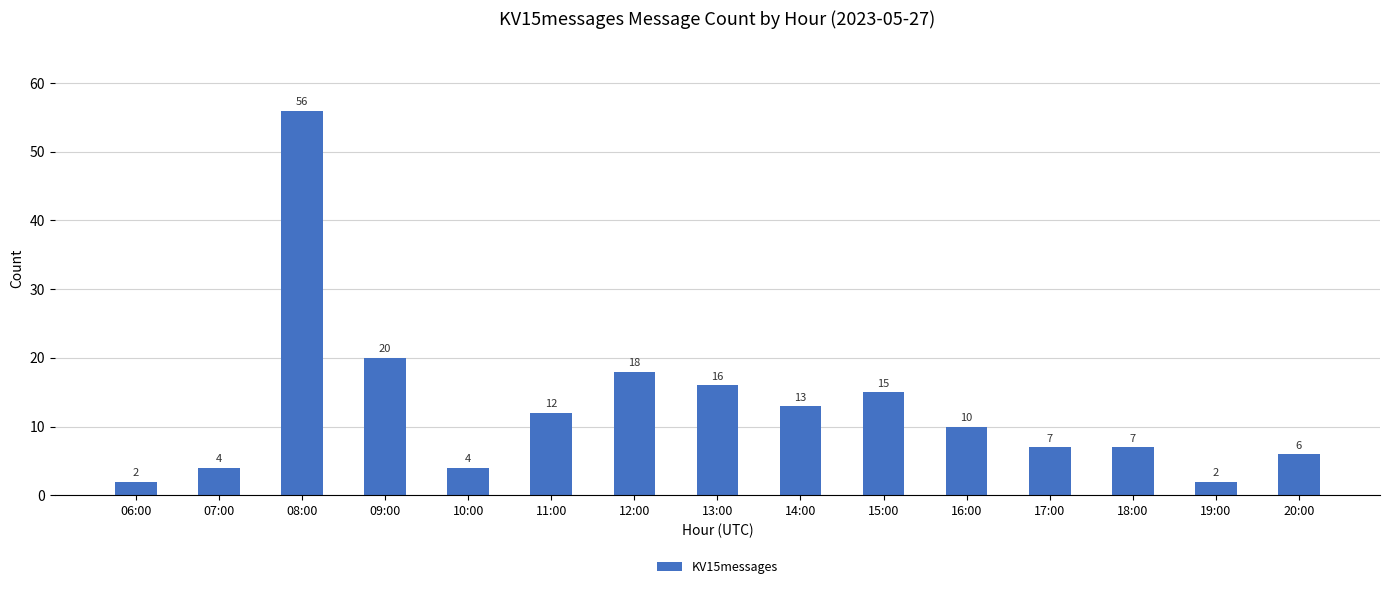

Does the chart contain any negative values?

No